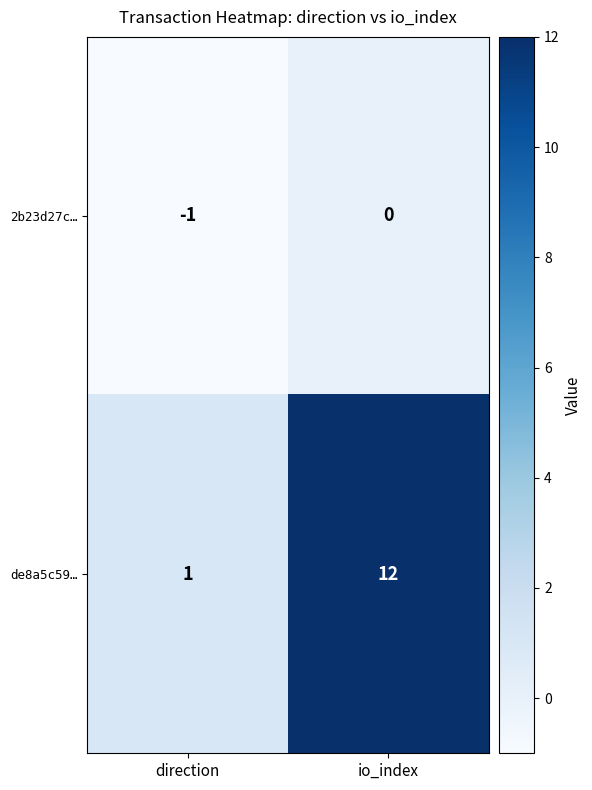

At which category does the chart reach its minimum across all series?

direction